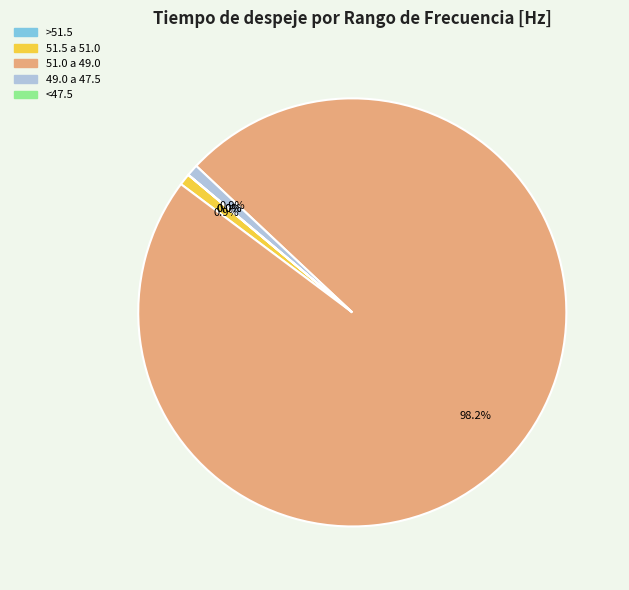

Which slice represents more than half of the pie?

51.0 a 49.0